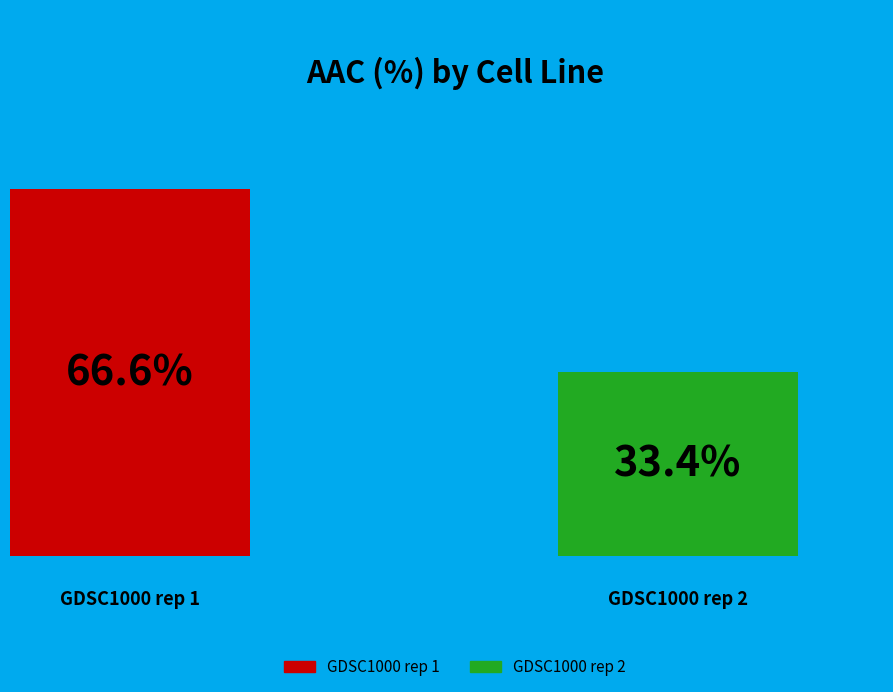

What percentage is the GDSC1000 rep 1 slice, to the nearest percent?

67%